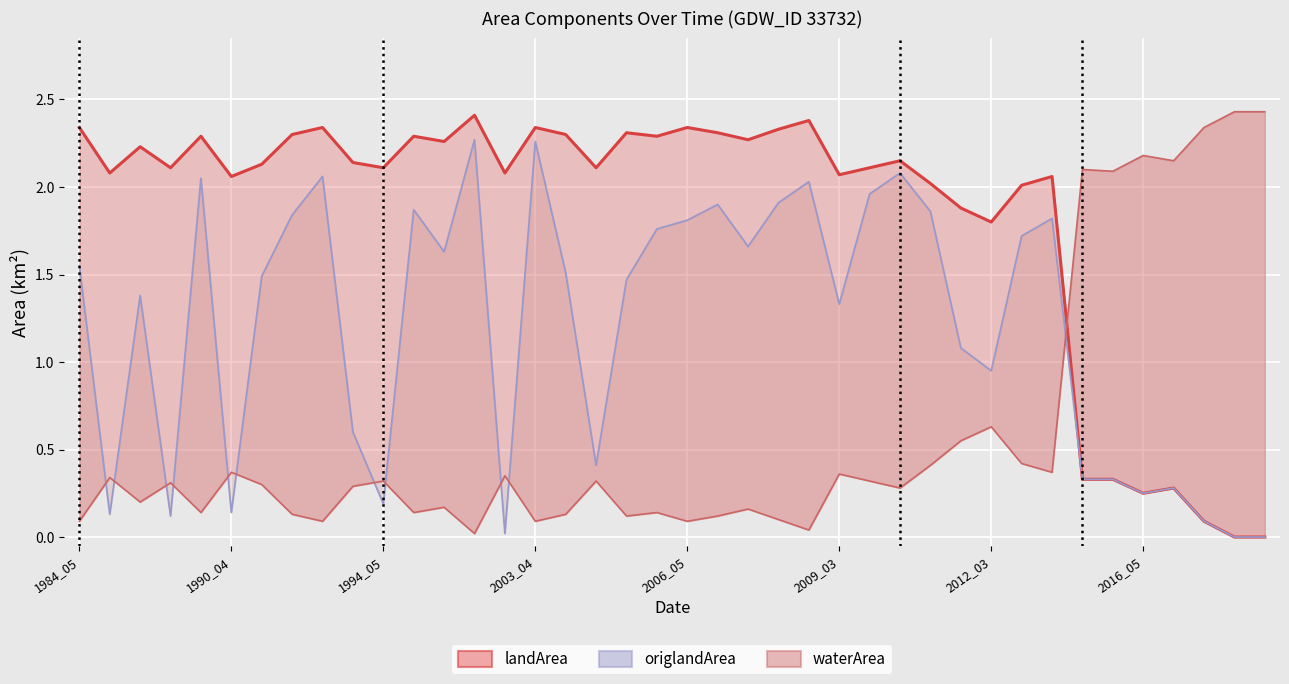

Reading left to right, what are all the values shown in this chart?

landArea: 2.3	2.1	2.2	2.1	2.3	2.1	2.1	2.3	2.3	2.1	2.1	2.3	2.3	2.4	2.1	2.3	2.3	2.1	2.3	2.3	2.3	2.3	2.3	2.3	2.4	2.1	2.1	2.1	2.0	1.9	1.8	2.0	2.1	0.3	0.3	0.2	0.3	0.1	0.0	0.0
origlandArea: 1.6	0.1	1.4	0.1	2.0	0.1	1.5	1.8	2.1	0.6	0.2	1.9	1.6	2.3	0.0	2.3	1.5	0.4	1.5	1.8	1.8	1.9	1.7	1.9	2.0	1.3	2.0	2.1	1.9	1.1	0.9	1.7	1.8	0.3	0.3	0.2	0.3	0.1	0.0	0.0
waterArea: 0.1	0.3	0.2	0.3	0.1	0.4	0.3	0.1	0.1	0.3	0.3	0.1	0.2	0.0	0.3	0.1	0.1	0.3	0.1	0.1	0.1	0.1	0.2	0.1	0.0	0.4	0.3	0.3	0.4	0.6	0.6	0.4	0.4	2.1	2.1	2.2	2.1	2.3	2.4	2.4